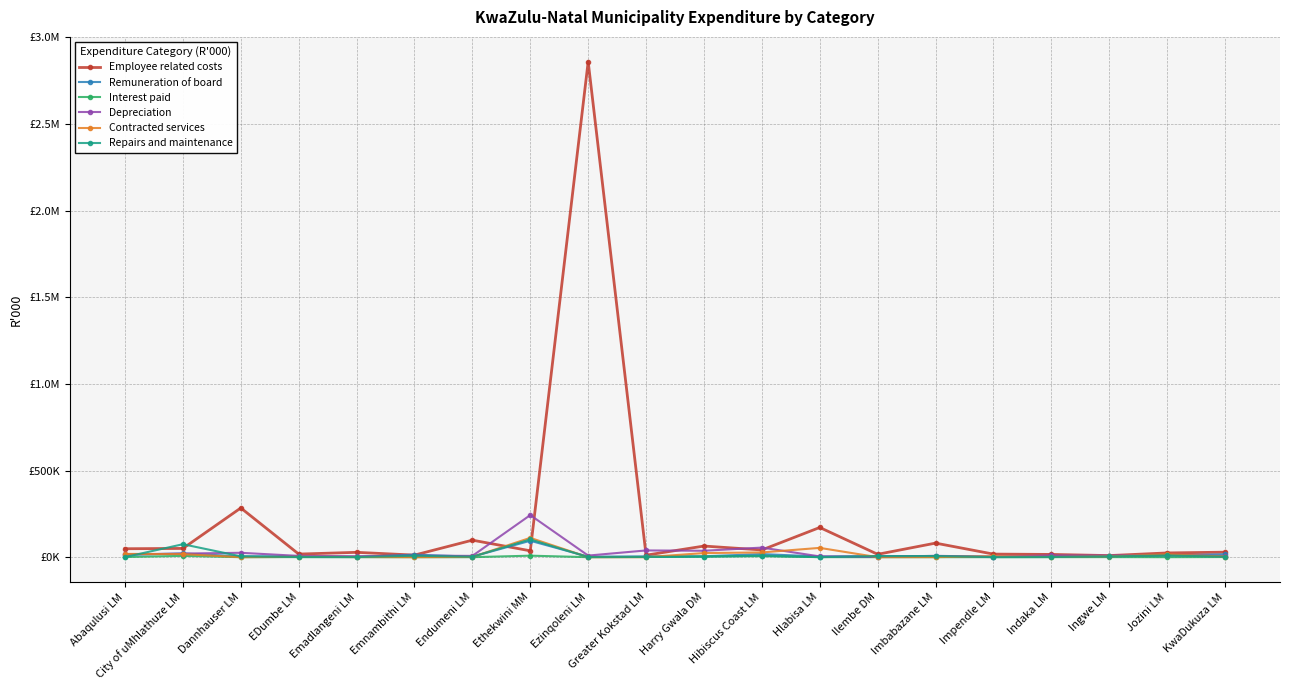

Does the chart have visible grid lines?

Yes